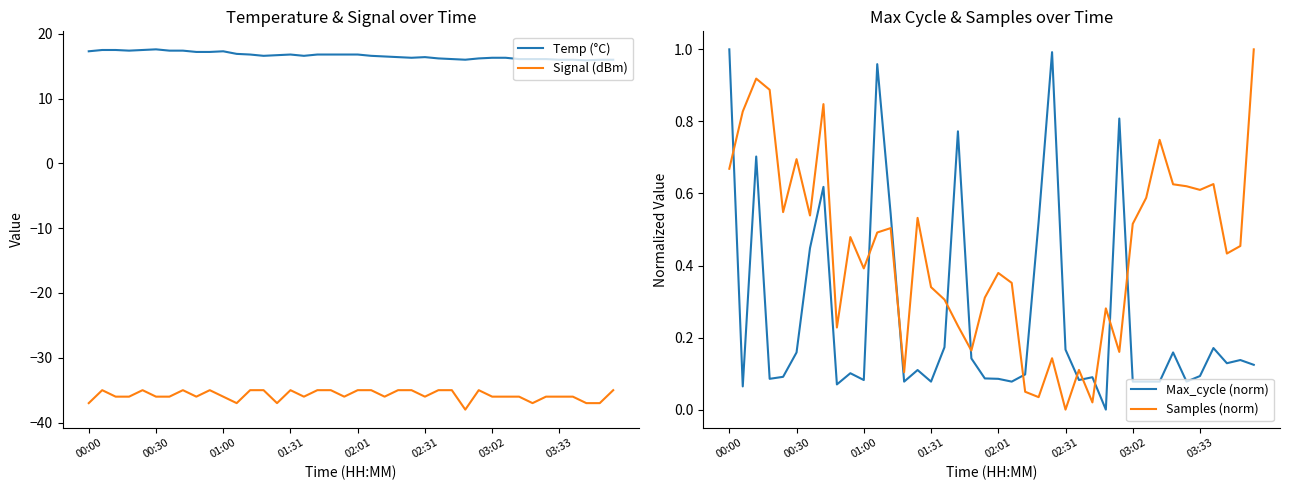

Reading right to left, extract all data points from this chart.

Temp (°C): 16.0	16.0	15.9	16.0	16.0	16.1	16.1	16.1	16.3	16.3	16.2	16.0	16.1	16.2	16.4	16.3	16.4	16.5	16.6	16.8	16.8	16.8	16.8	16.6	16.8	16.7	16.6	16.8	16.9	17.3	17.2	17.2	17.4	17.4	17.6	17.5	17.4	17.5	17.5	17.3
Signal (dBm): -35.0	-37.0	-37.0	-36.0	-36.0	-36.0	-37.0	-36.0	-36.0	-36.0	-35.0	-38.0	-35.0	-35.0	-36.0	-35.0	-35.0	-36.0	-35.0	-35.0	-36.0	-35.0	-35.0	-36.0	-35.0	-37.0	-35.0	-35.0	-37.0	-36.0	-35.0	-36.0	-35.0	-36.0	-36.0	-35.0	-36.0	-36.0	-35.0	-37.0
Max_cycle (norm): 0.1	0.1	0.1	0.2	0.1	0.1	0.2	0.1	0.1	0.1	0.8	0.0	0.1	0.1	0.2	1.0	0.5	0.1	0.1	0.1	0.1	0.1	0.8	0.2	0.1	0.1	0.1	0.5	1.0	0.1	0.1	0.1	0.6	0.4	0.2	0.1	0.1	0.7	0.1	1.0
Samples (norm): 1.0	0.5	0.4	0.6	0.6	0.6	0.6	0.7	0.6	0.5	0.2	0.3	0.0	0.1	0.0	0.1	0.0	0.0	0.4	0.4	0.3	0.2	0.2	0.3	0.3	0.5	0.1	0.5	0.5	0.4	0.5	0.2	0.8	0.5	0.7	0.5	0.9	0.9	0.8	0.7